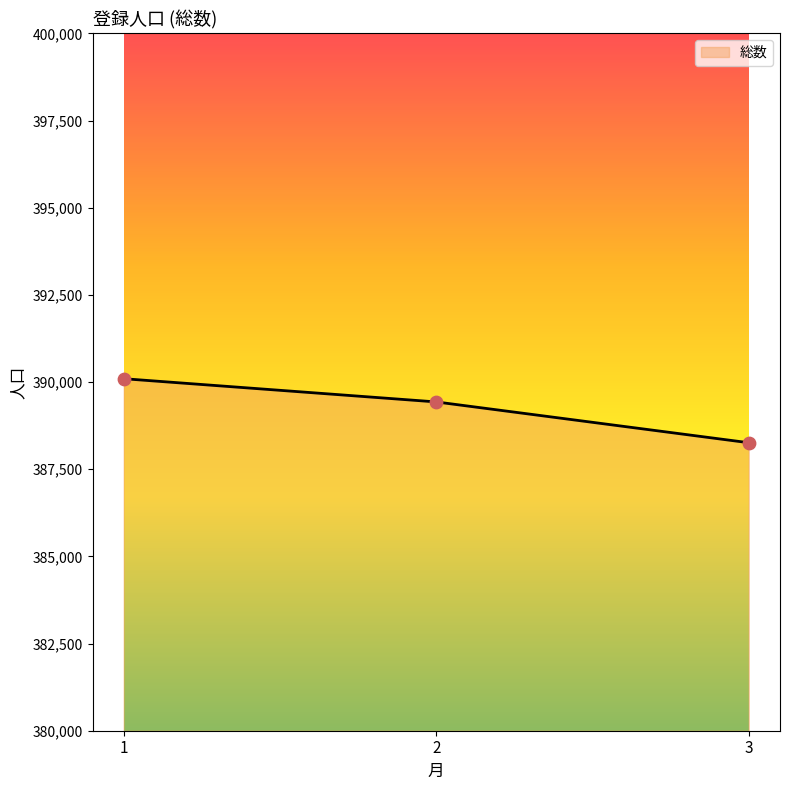

What is the change in value from 1 to 2?

-666